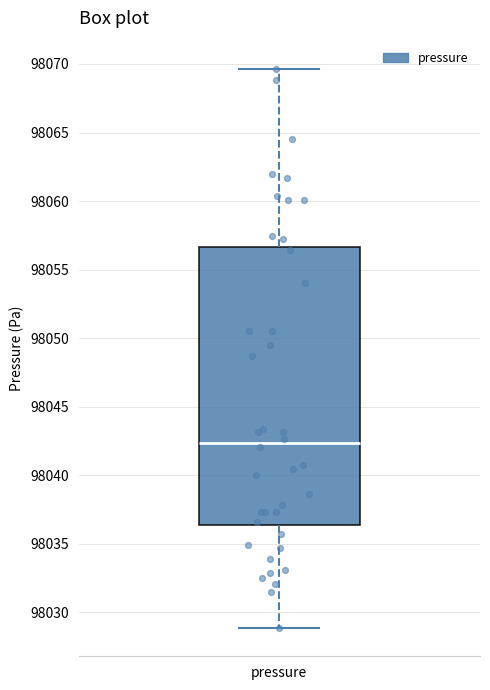

Read this box plot against the y-axis: the position of the median line, the range covered by the box, and the ends of both whiskers. The values are not printed on the chart, so give them approximately, as read against the axis.

median 98042.5, box 98036.5 to 98056.5, whiskers 98029.0 to 98069.5